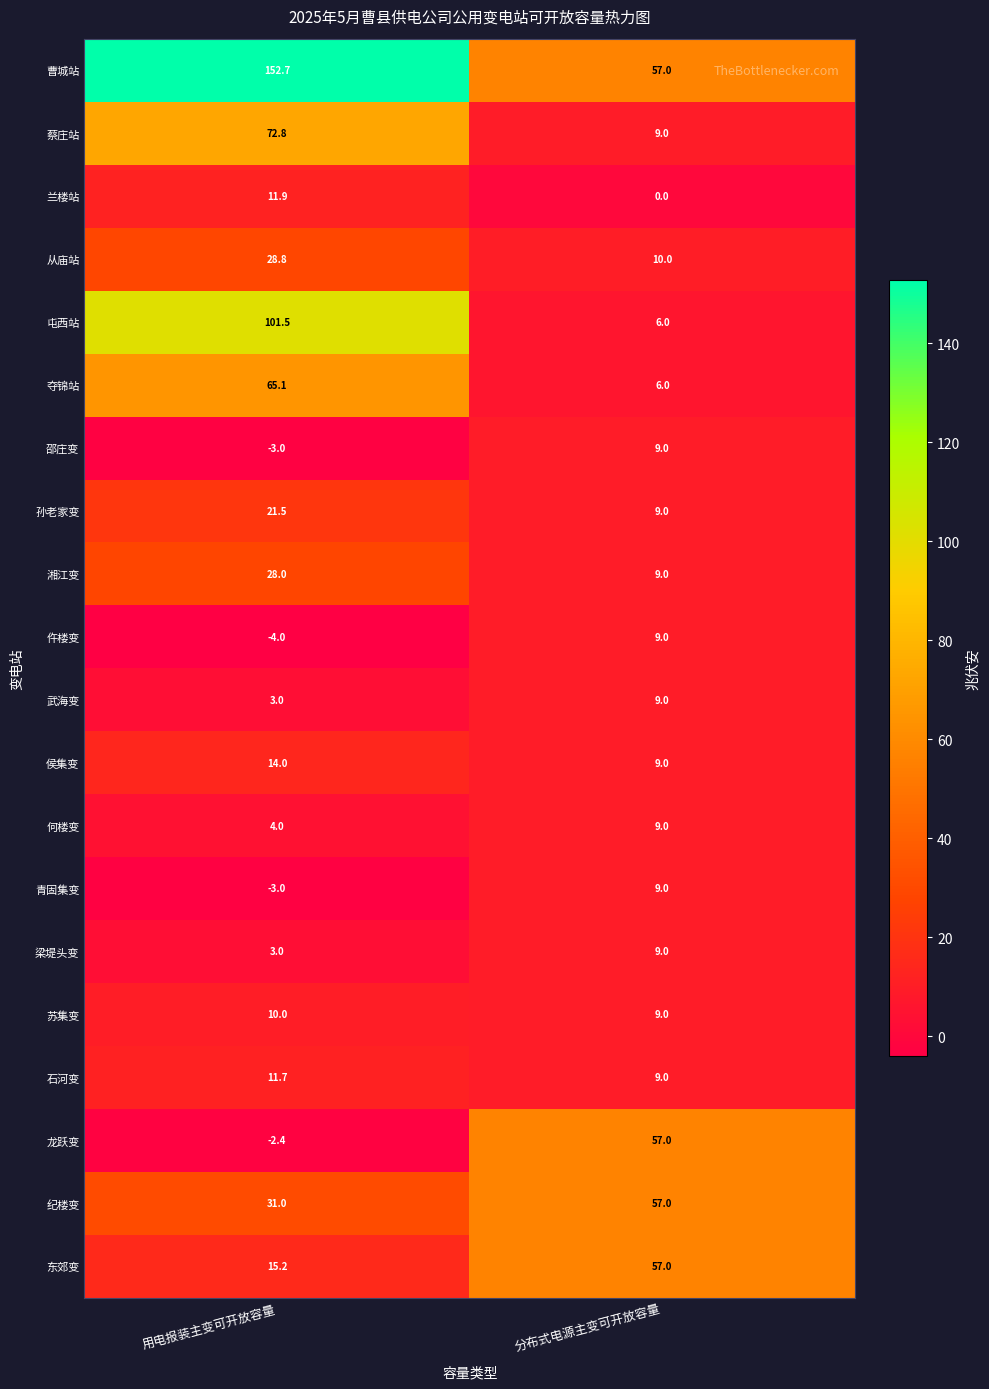

At how many categories does at least one series exceed 137?

1